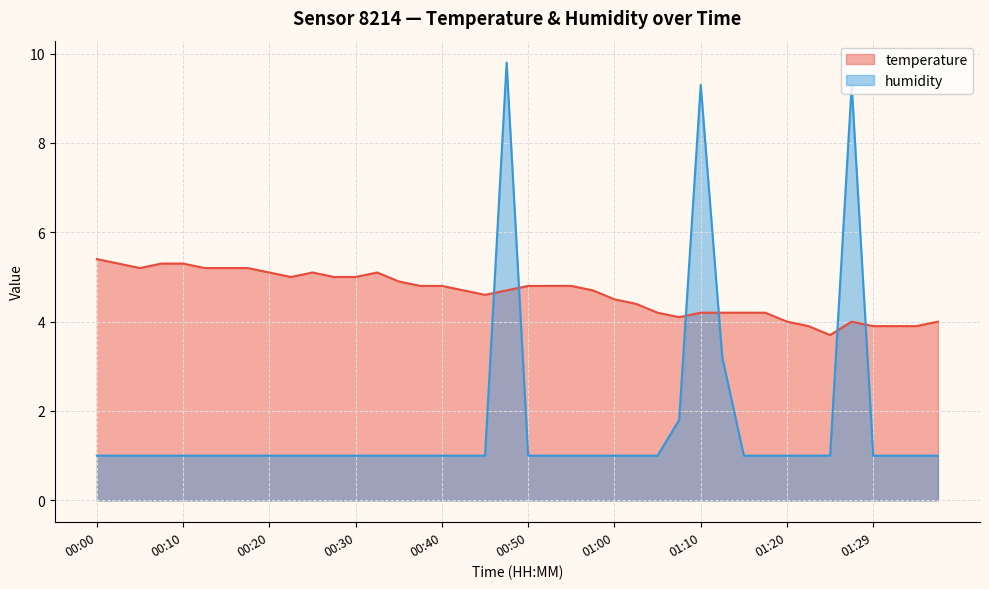

Reading right to left, what are all the values shown in this chart?

temperature: 4.0	3.9	3.9	3.9	4.0	3.7	3.9	4.0	4.2	4.2	4.2	4.2	4.1	4.2	4.4	4.5	4.7	4.8	4.8	4.8	4.7	4.6	4.7	4.8	4.8	4.9	5.1	5.0	5.0	5.1	5.0	5.1	5.2	5.2	5.2	5.3	5.3	5.2	5.3	5.4
humidity: 1.0	1.0	1.0	1.0	9.3	1.0	1.0	1.0	1.0	1.0	3.2	9.3	1.8	1.0	1.0	1.0	1.0	1.0	1.0	1.0	9.8	1.0	1.0	1.0	1.0	1.0	1.0	1.0	1.0	1.0	1.0	1.0	1.0	1.0	1.0	1.0	1.0	1.0	1.0	1.0